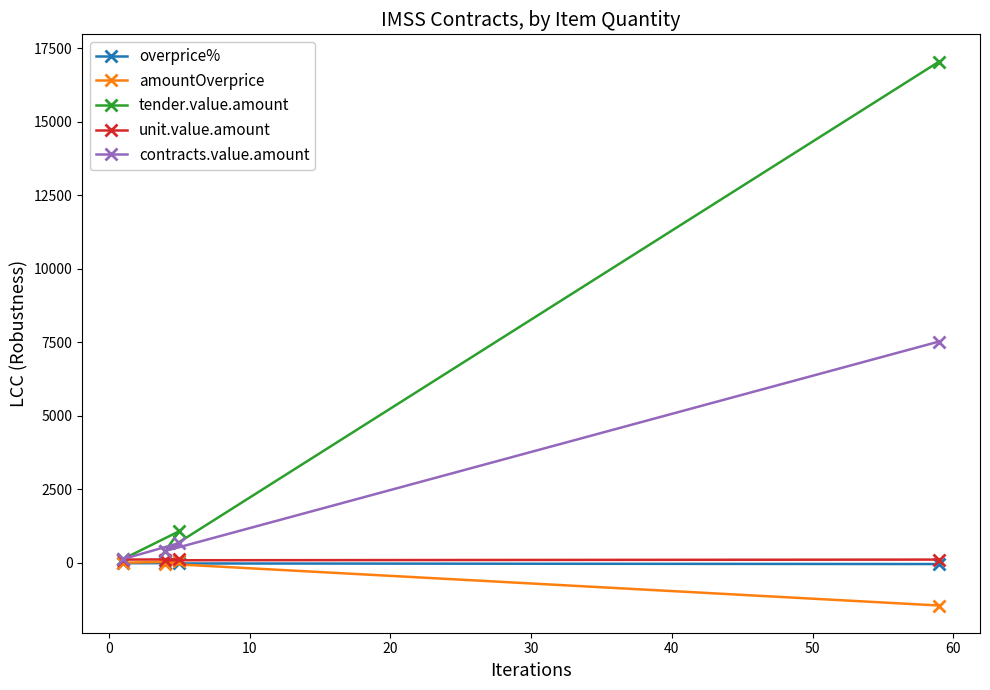

True or false: unit.value.amount and tender.value.amount cross at least once.

False